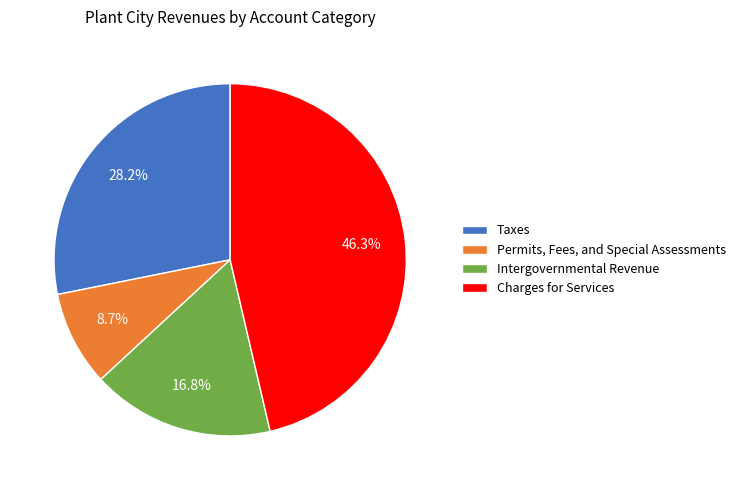

Which category has the biggest portion of the pie?

Charges for Services